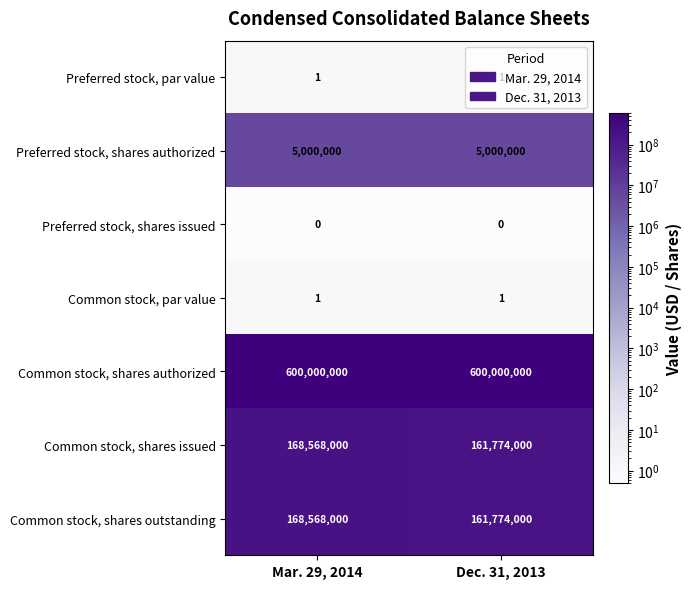

What value does the Common stock, shares issued series have at Dec. 31, 2013?

161774000